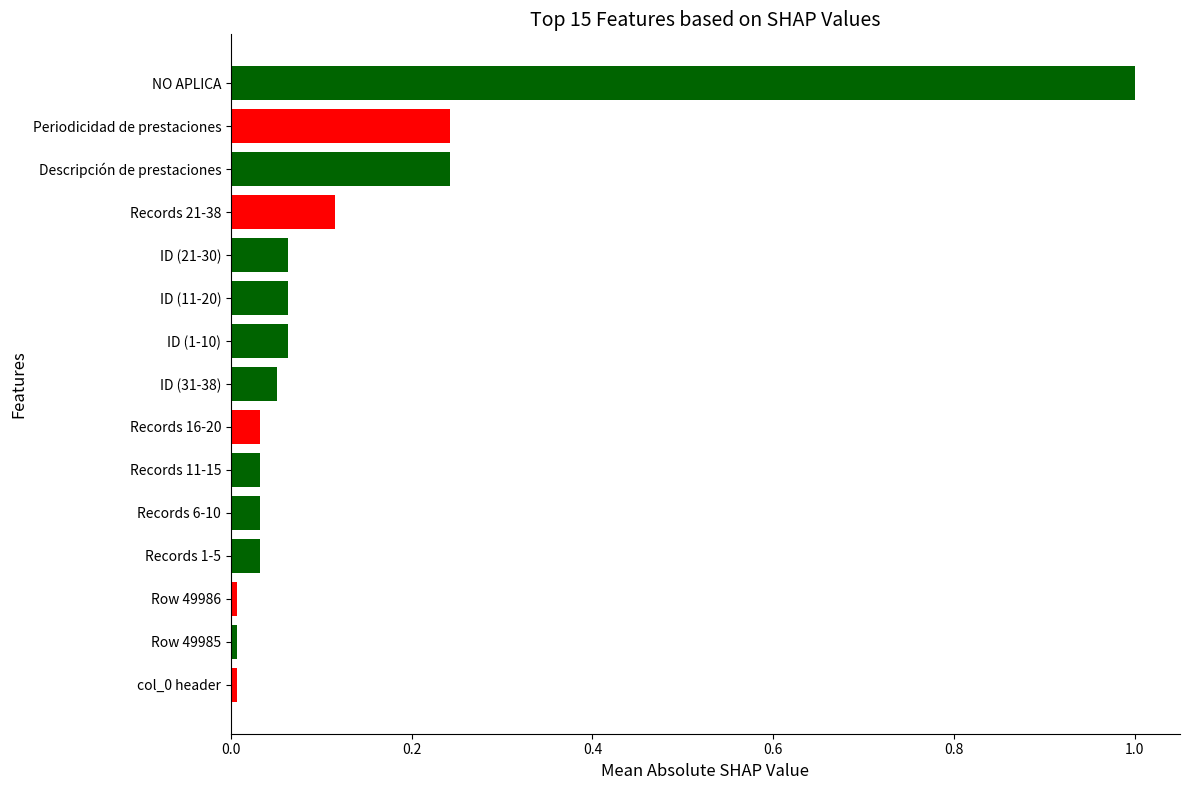

What is the sum of all values?

2.0